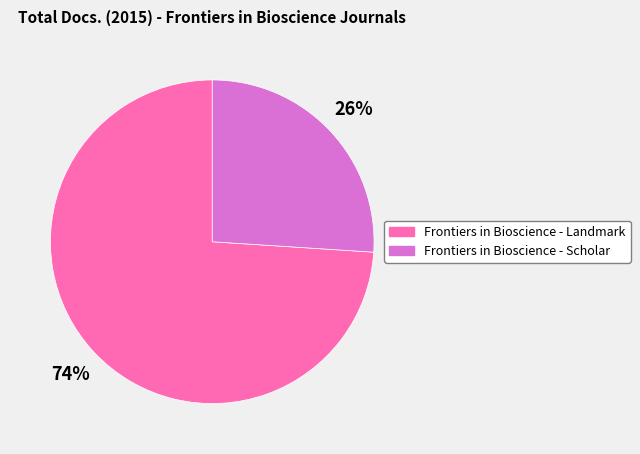

What percentage is the Frontiers in Bioscience - Scholar slice, to the nearest percent?

26%